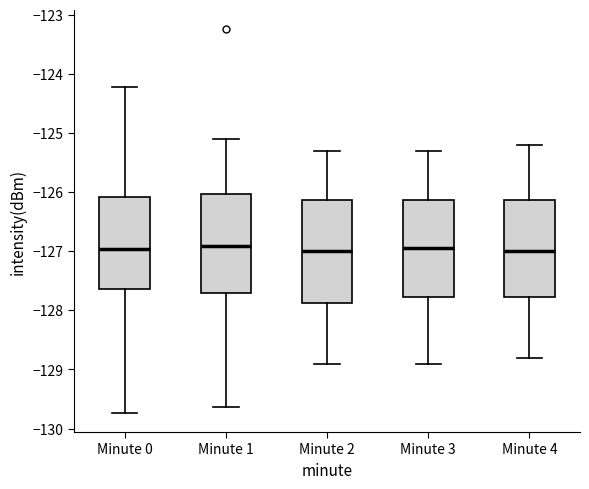

Reading left to right, read every box against the y-axis: the position of its median line, the range the box covers, and the ends of its whiskers. The values are not printed on the chart, so give them approximately, as read against the axis.

Minute 0: median -127.0, box -127.6 to -126.1, whiskers -129.7 to -124.2
Minute 1: median -126.9, box -127.7 to -126.0, whiskers -129.6 to -125.1
Minute 2: median -127.0, box -127.9 to -126.1, whiskers -128.9 to -125.3
Minute 3: median -126.9, box -127.8 to -126.1, whiskers -128.9 to -125.3
Minute 4: median -127.0, box -127.8 to -126.1, whiskers -128.8 to -125.2